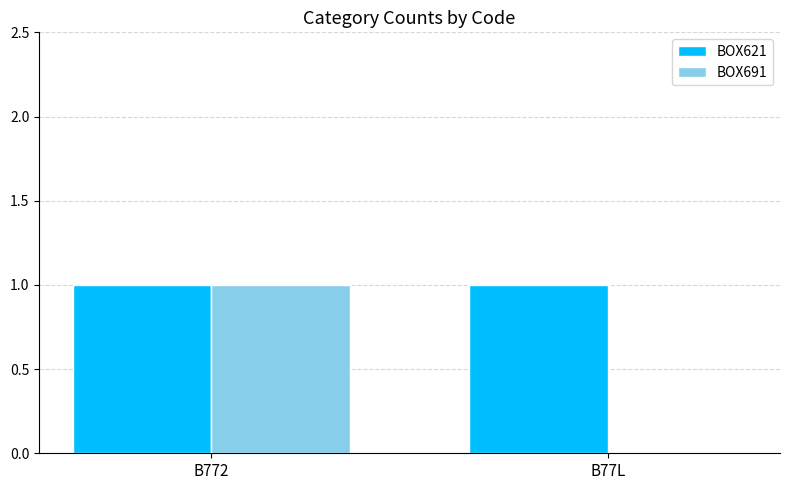

At which category is the sum across all series the highest?

B772